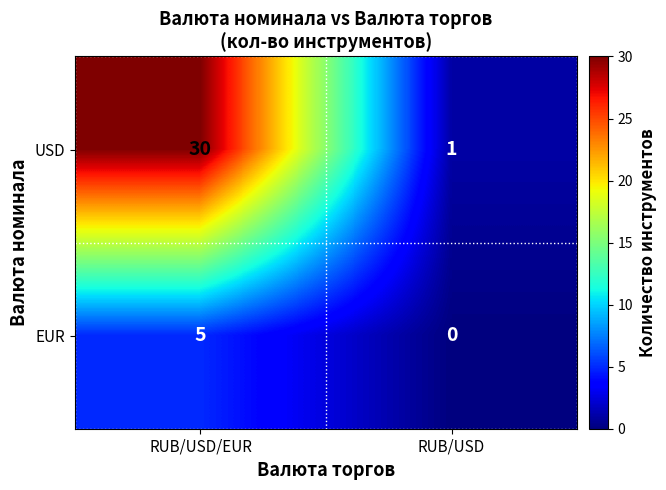

What is the difference between the USD values at RUB/USD/EUR and RUB/USD?

29